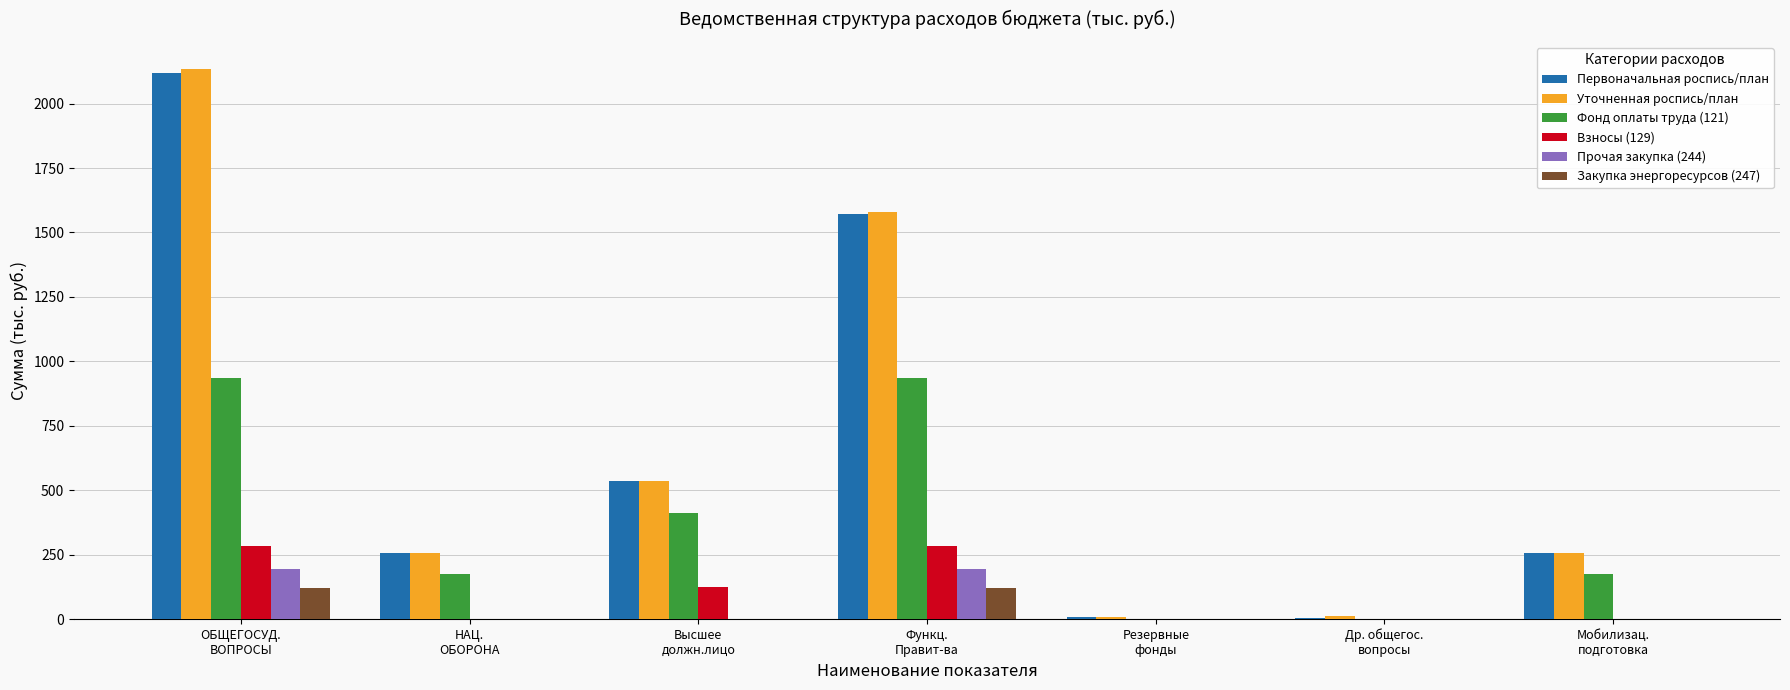

What is the highest value of the Фонд оплаты труда (121) series?

935.5